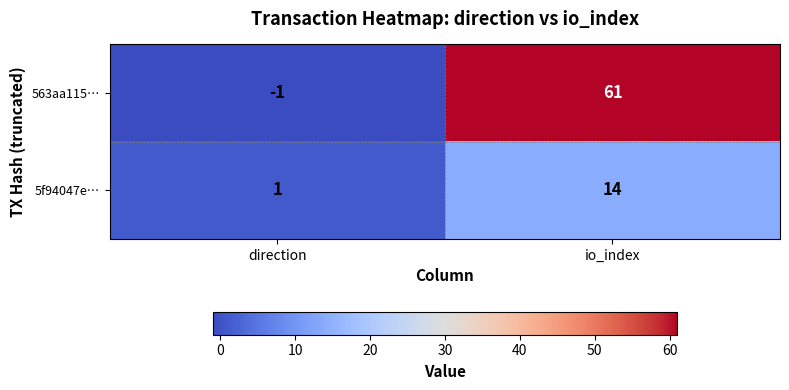

Reading right to left, list all the values displayed in this chart.

563aa115…: 61	-1
5f94047e…: 14	1